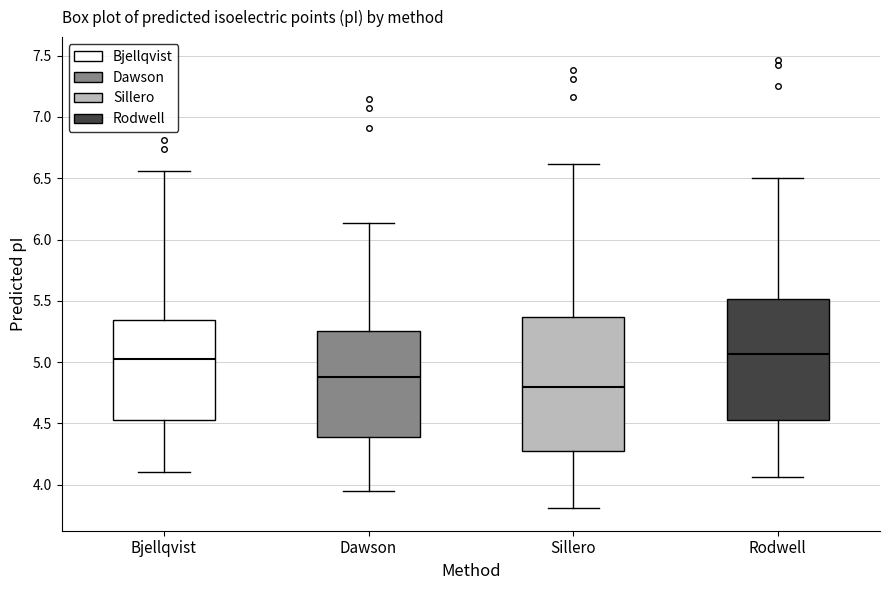

Reading left to right, transcribe this box plot: for each box, give where its median line is, the range the box spans, and where its two whiskers end, as read against the y-axis. The values are not printed on the chart, so give them approximately, as read against the axis.

Bjellqvist: median 5.00, box 4.55 to 5.35, whiskers 4.10 to 6.55
Dawson: median 4.90, box 4.40 to 5.25, whiskers 3.95 to 6.15
Sillero: median 4.80, box 4.30 to 5.35, whiskers 3.80 to 6.60
Rodwell: median 5.05, box 4.55 to 5.50, whiskers 4.05 to 6.50